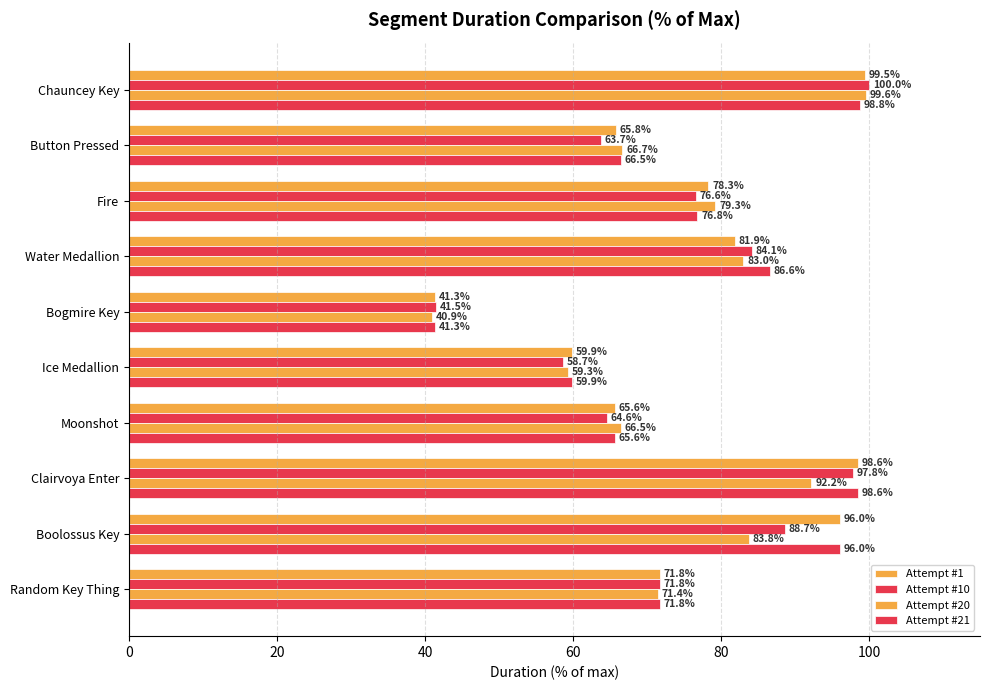

How many series are shown in this chart?

4